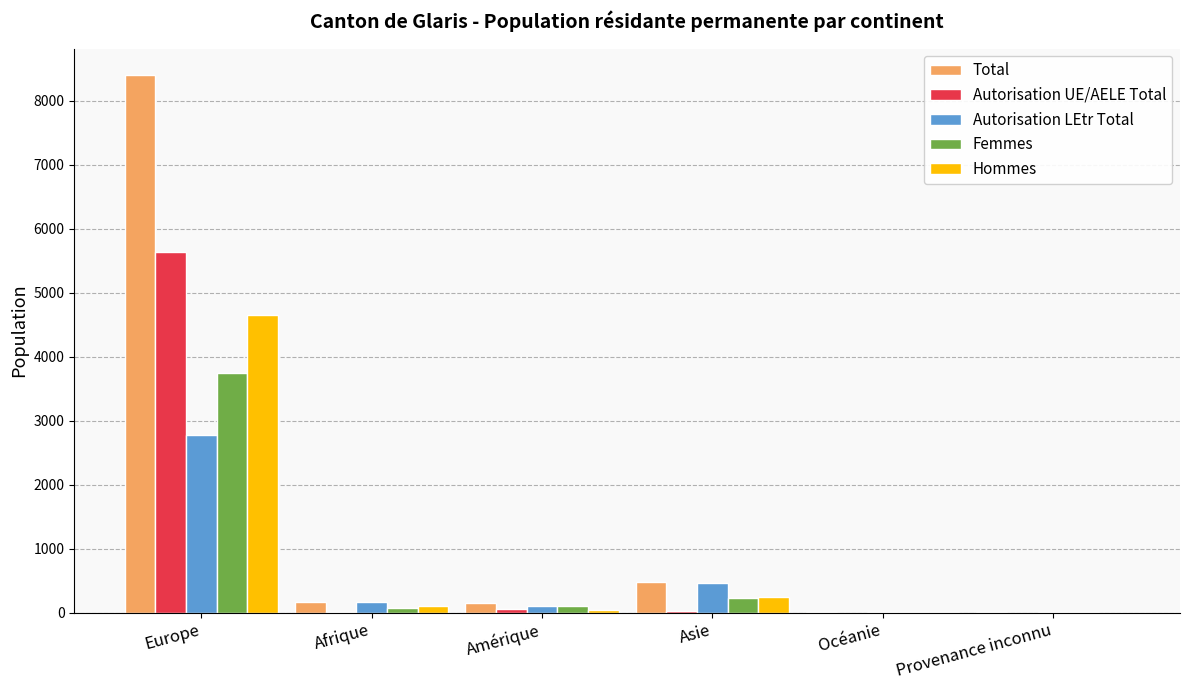

True or false: Femmes has a value of 3740 at Europe.

True